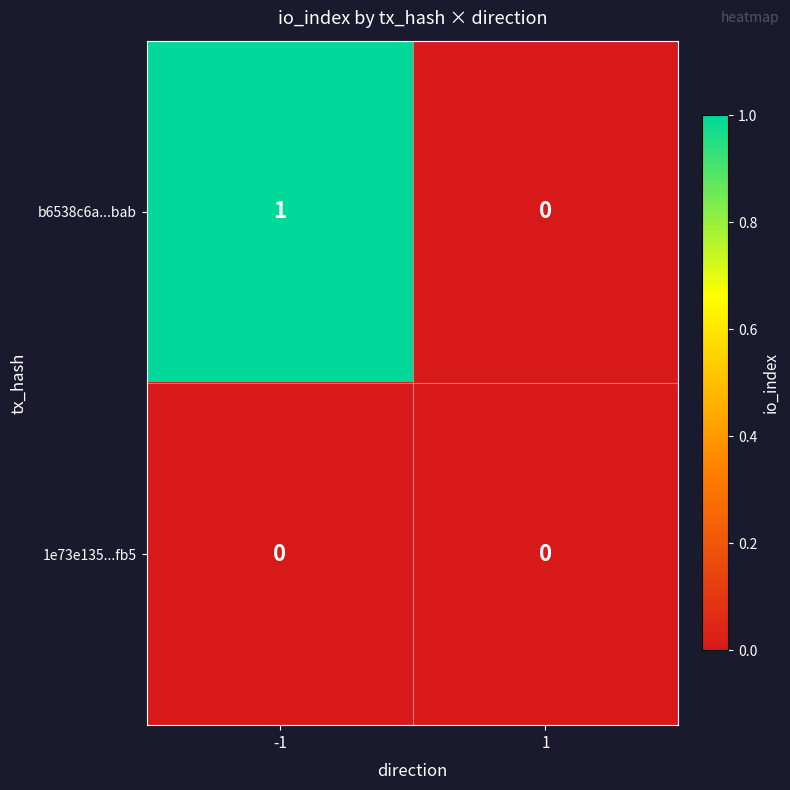

The value of 1e73e135...fb5 at -1 is 0. True or false?

True